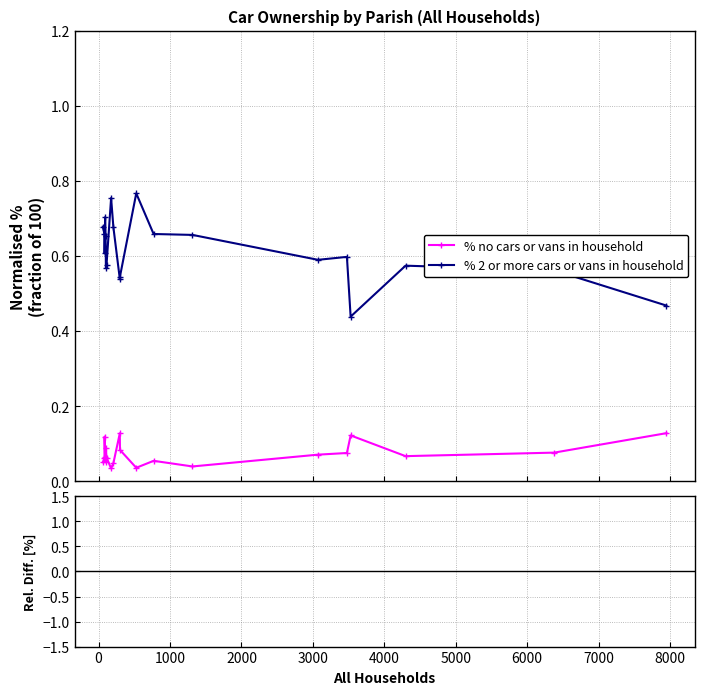

True or false: % 2 or more cars or vans in household and % no cars or vans in household cross at least once.

False